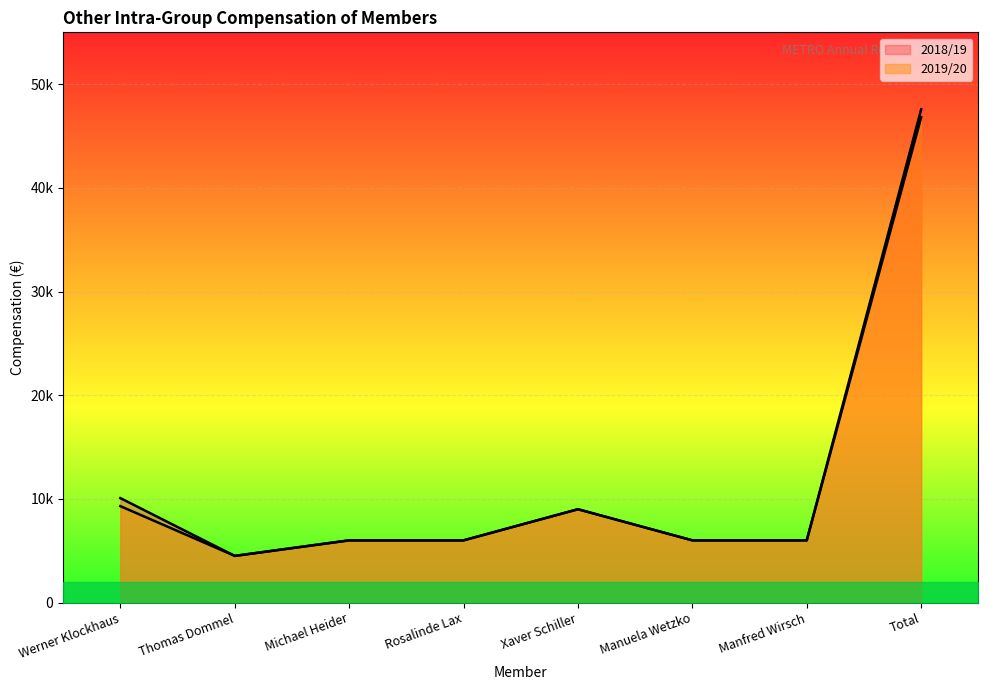

What is the difference between the maximum and minimum values in the 2018/19 series?

43075